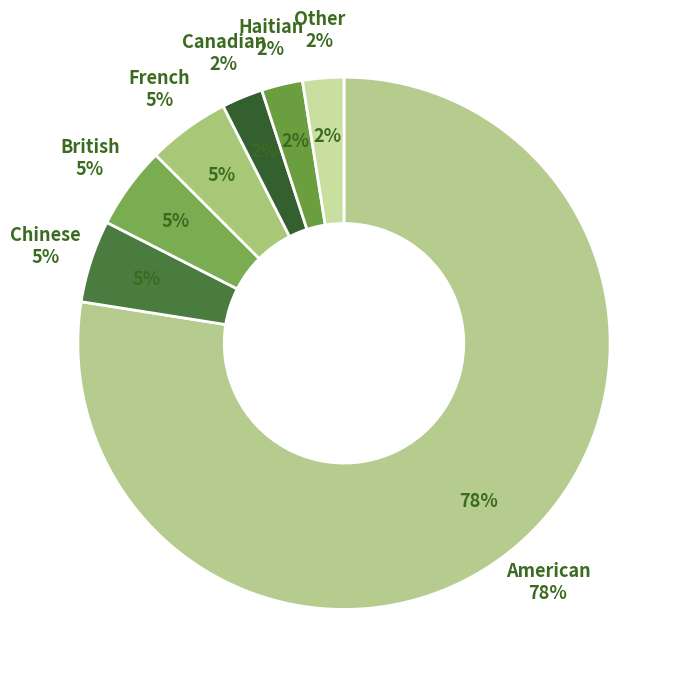

Rank the categories by value from lowest to highest.

Canadian, Haitian, Other, Chinese, British, French, American